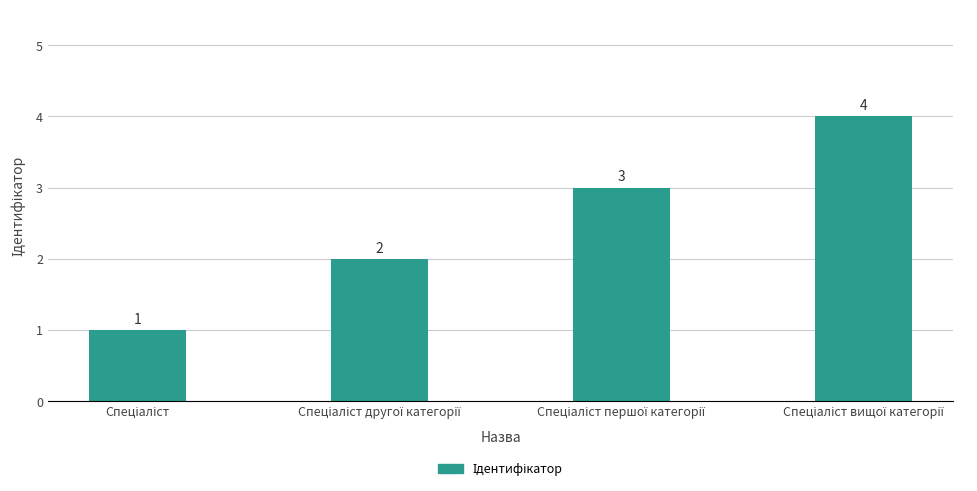

What is the value of the 1st bar from the left?

1